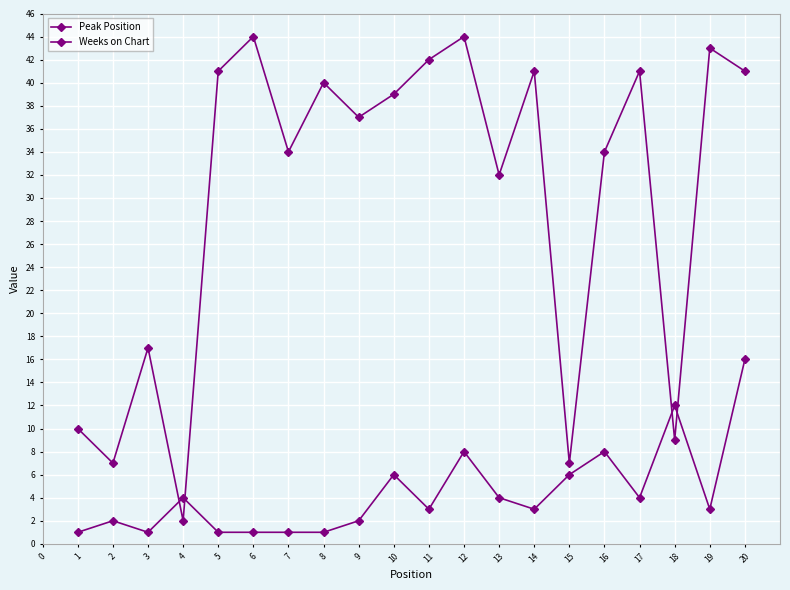

Is it true that Peak Position equals 5 at 3?

False